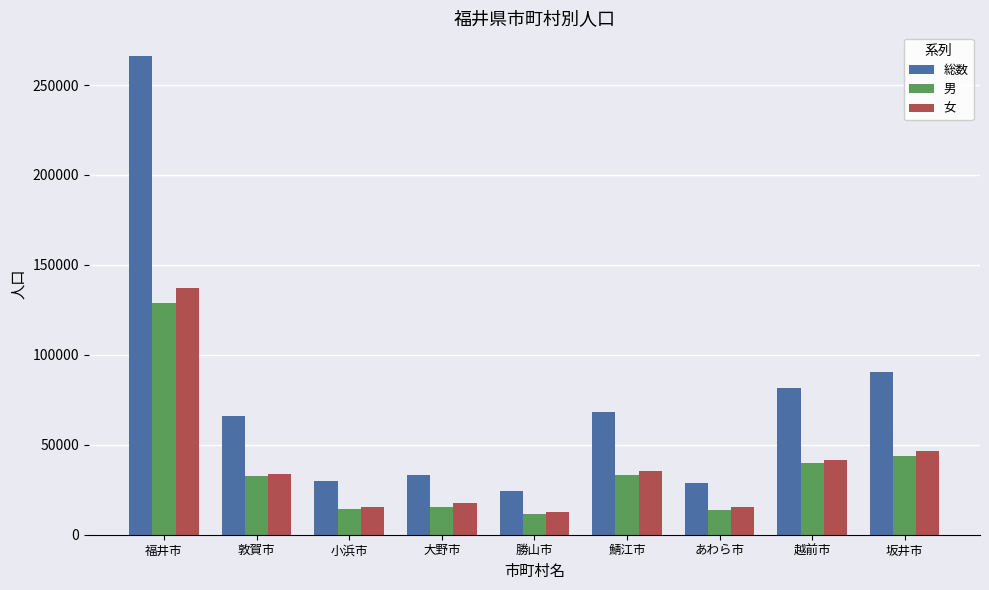

At which category does the chart reach its peak across all series?

福井市